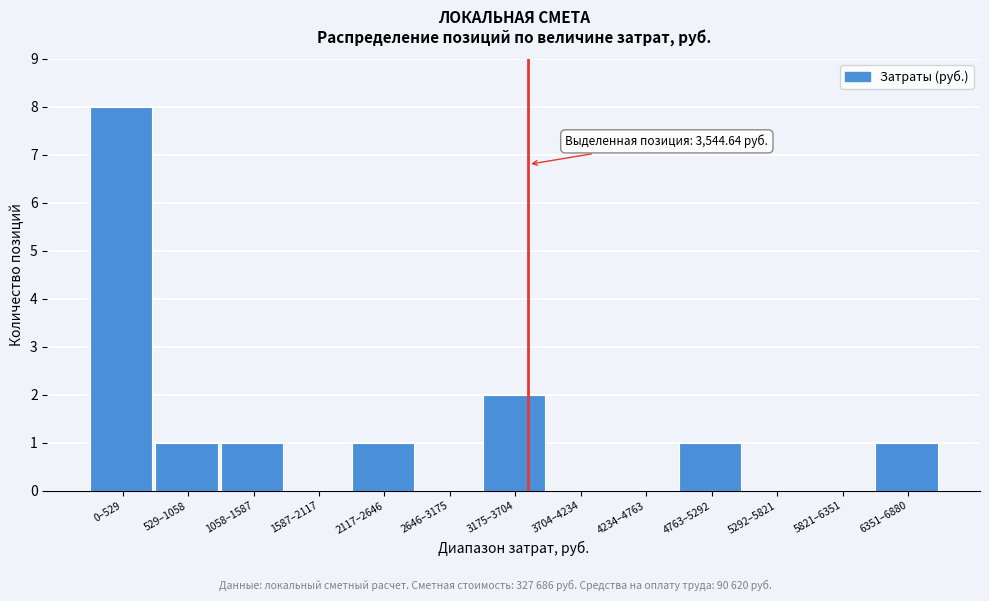

Reading left to right, list all the values displayed in this chart.

0–529=8	529–1058=1	1058–1587=1	1587–2117=0	2117–2646=1	2646–3175=0	3175–3704=2	3704–4234=0	4234–4763=0	4763–5292=1	5292–5821=0	5821–6351=0	6351–6880=1